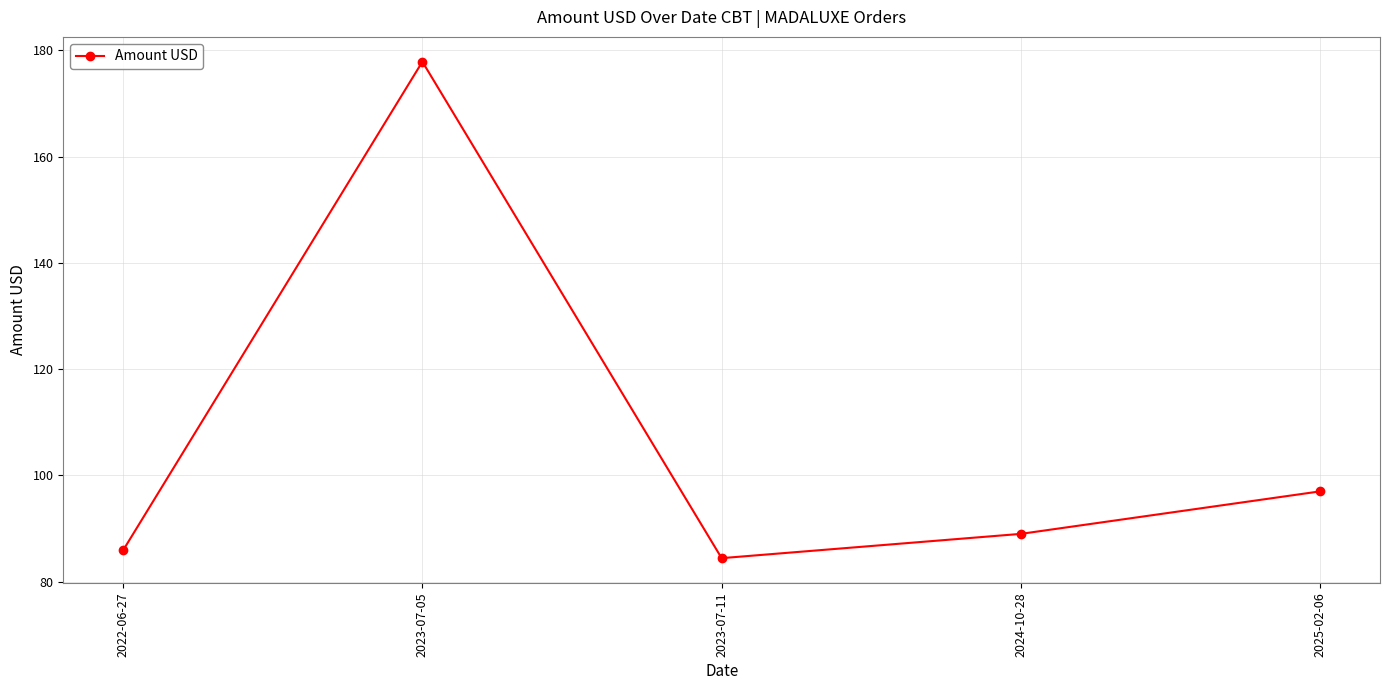

What is the value of the 5th point from the left?

97.0